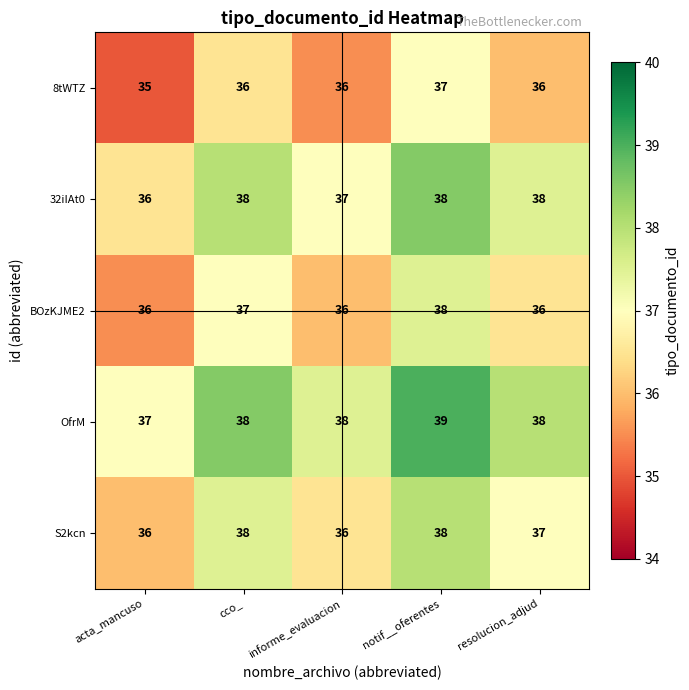

Which series has the largest total across all categories?

OfrM